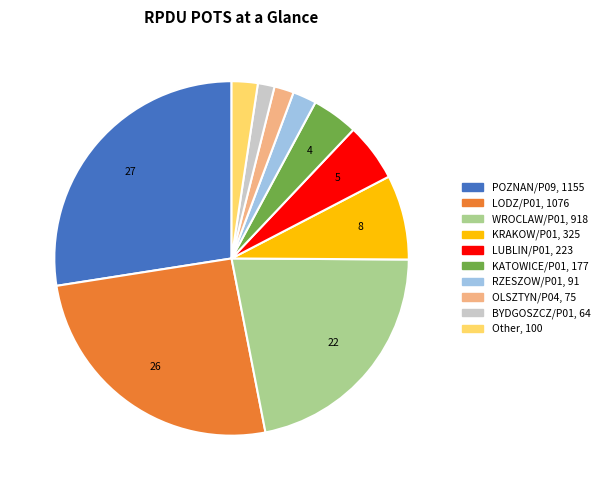

How many segments does this pie chart have?

10